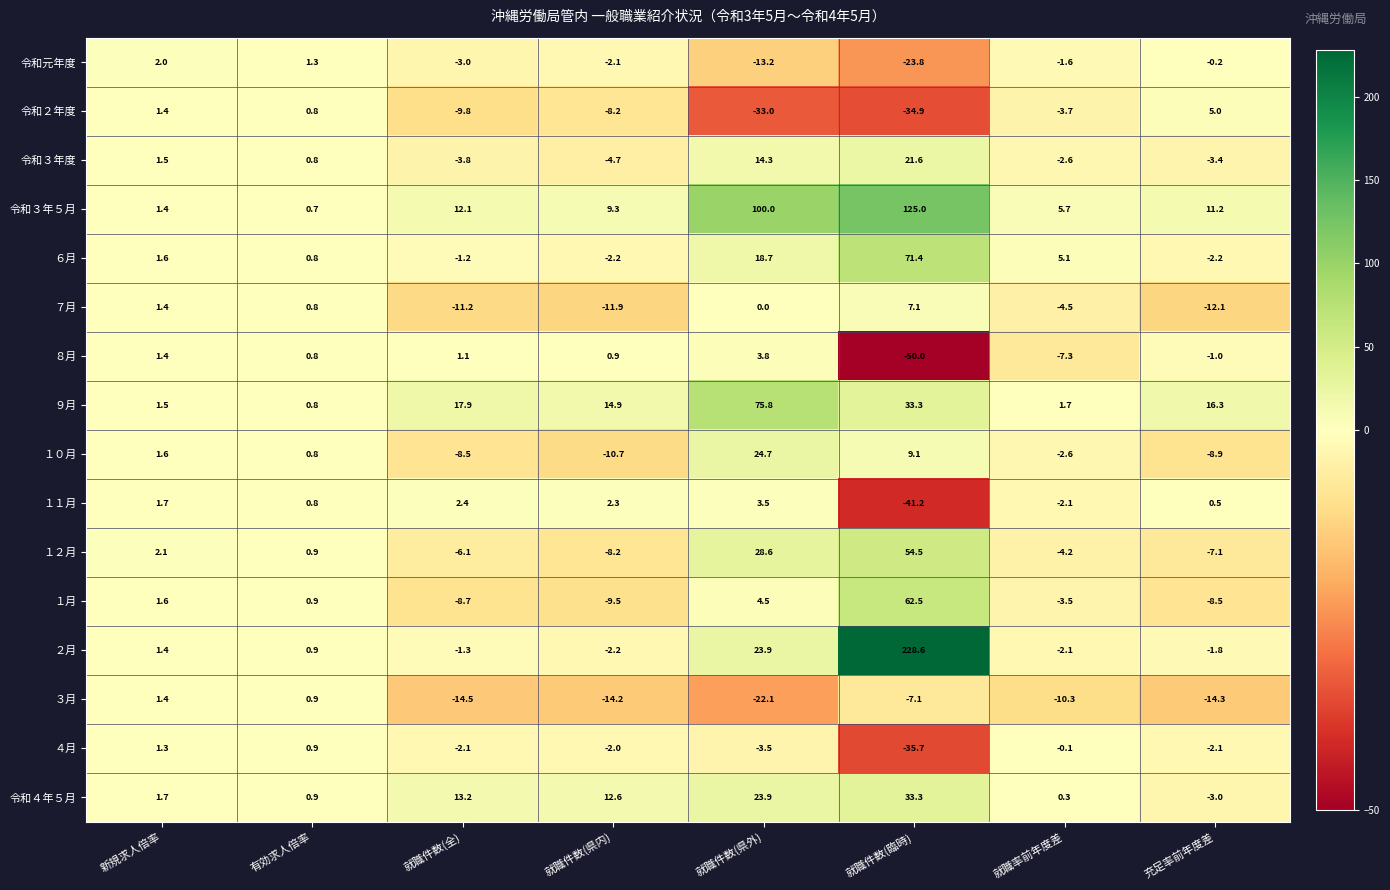

What is the difference between the 令和２年度 values at 就職件数(県外) and 新規求人倍率?

34.4